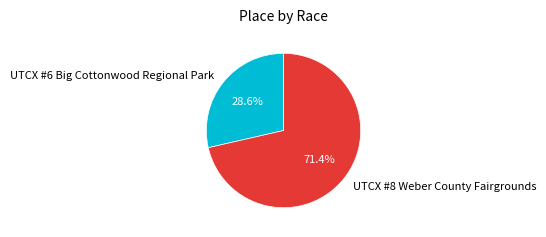

Is there any slice that represents more than half of the pie?

Yes